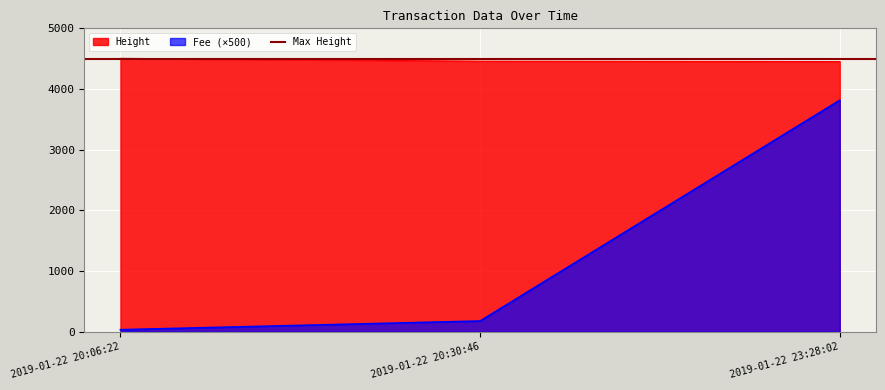

Is the value of Fee at 2019-01-22 20:06:22 greater than the value of Height at 2019-01-22 23:28:02?

No